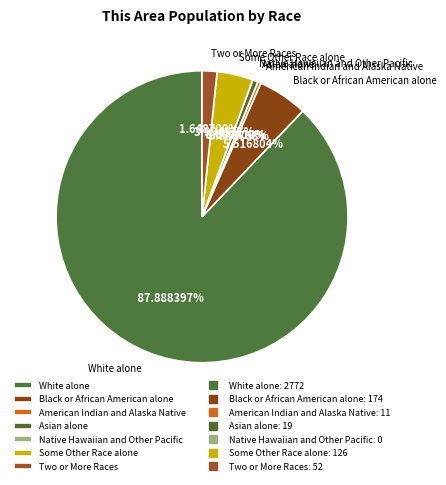

What is the ratio of the value at White alone to the value at Black or African American alone?

15.9